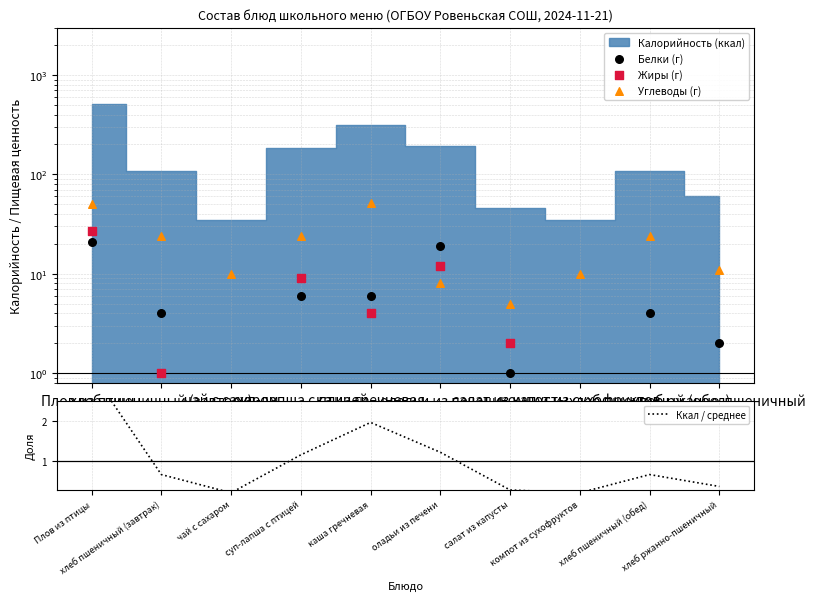

At which category is the sum across all series the highest?

Плов из птицы